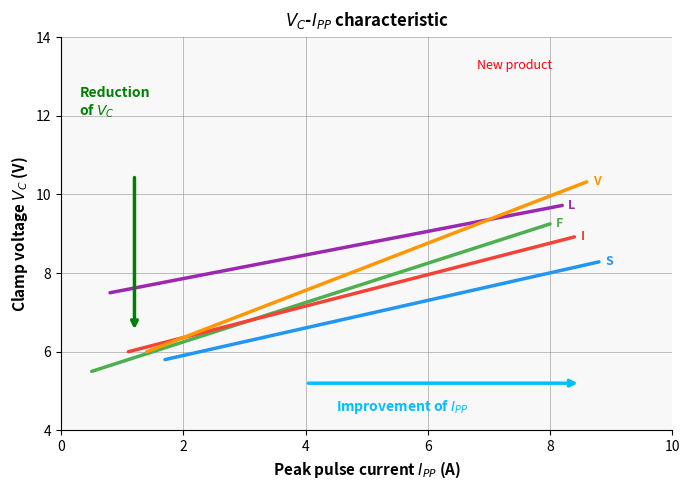

True or false: L has a value of 4.4 at 0.

False